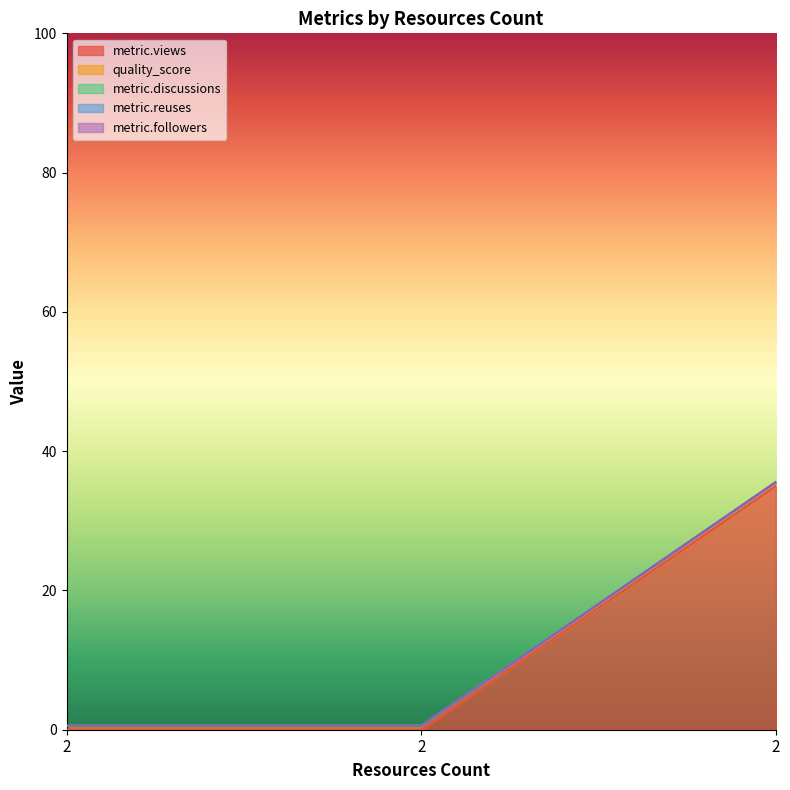

What are all the series names shown in the legend?

metric.views, quality_score, metric.discussions, metric.reuses, metric.followers